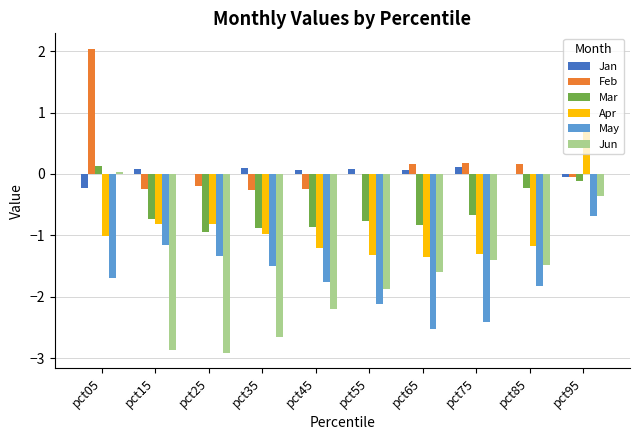

At which label does May reach its peak?

pct95